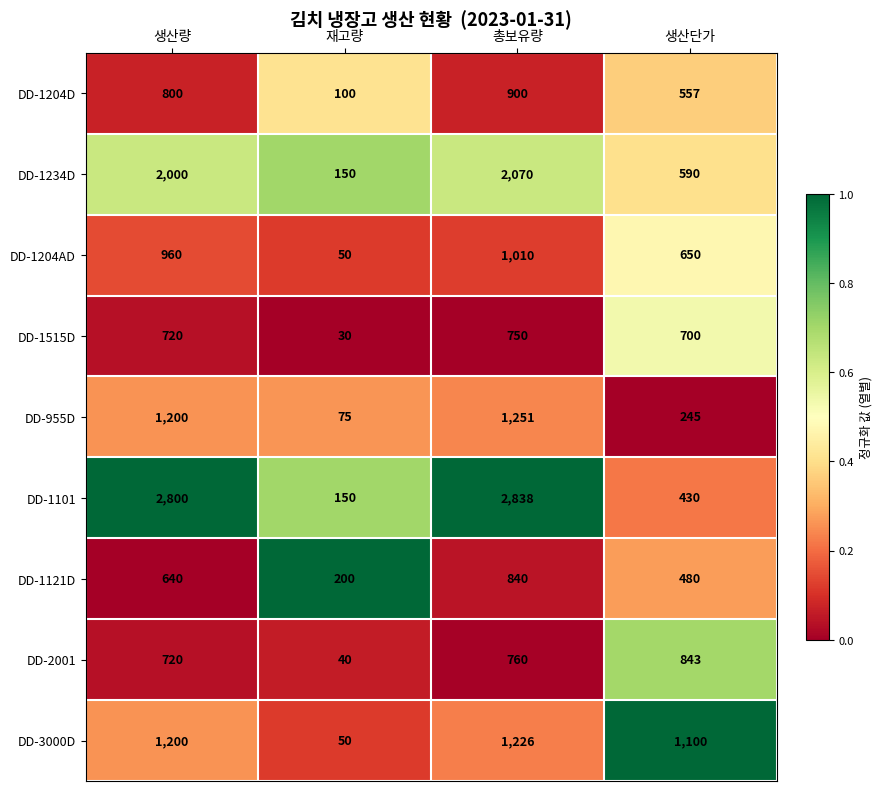

The value of DD-1204D at 총보유량 is 900. True or false?

True